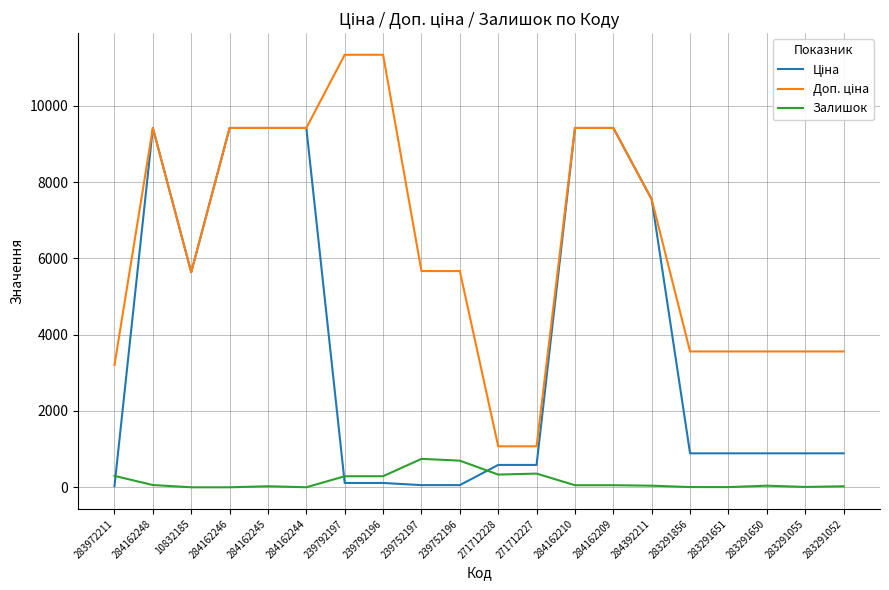

Is the value of Залишок at 271712227 greater than the value of Ціна at 239752197?

Yes